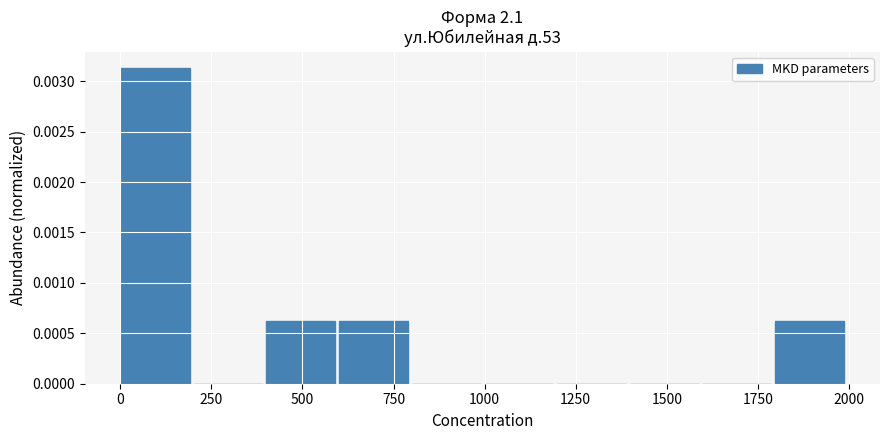

Around what value on the x-axis is the tallest bar? Give the approximate position of its centre, as read against the axis.

100